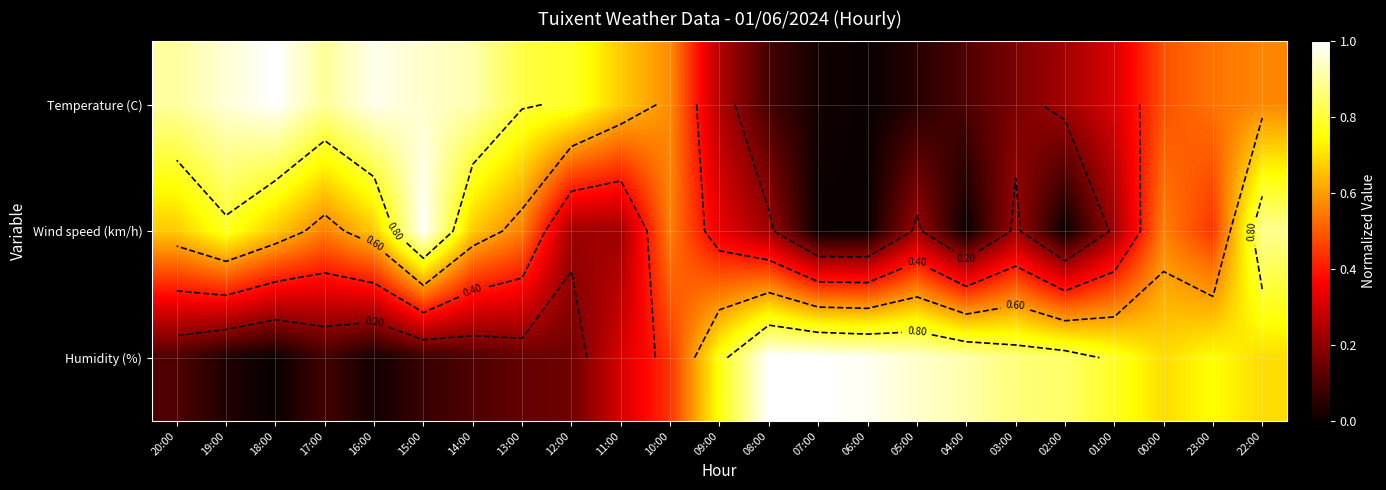

Count the number of categories in the chart.

23